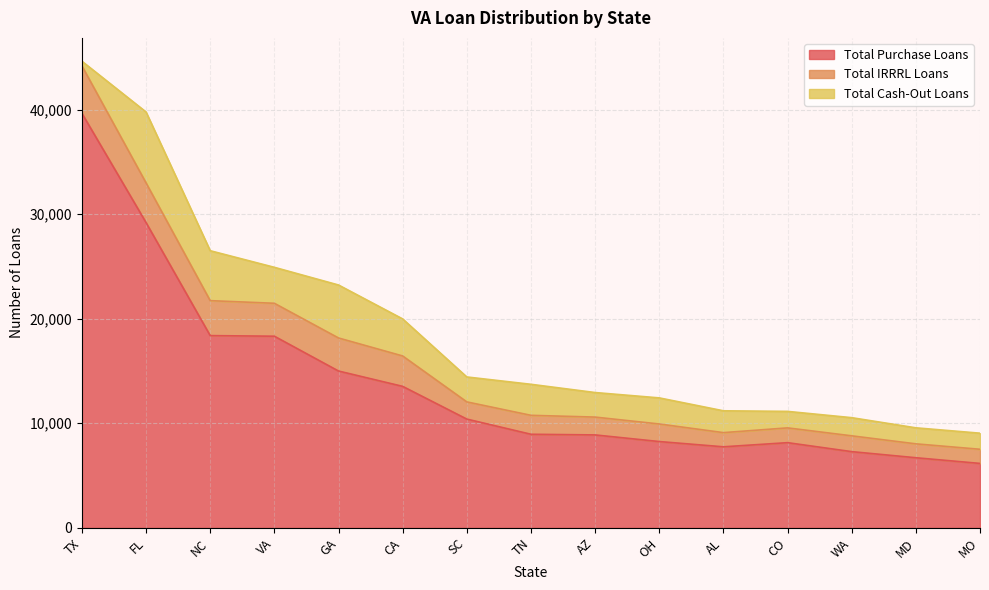

What is the difference between the maximum and second lowest values in the Total IRRRL Loans series?

3186